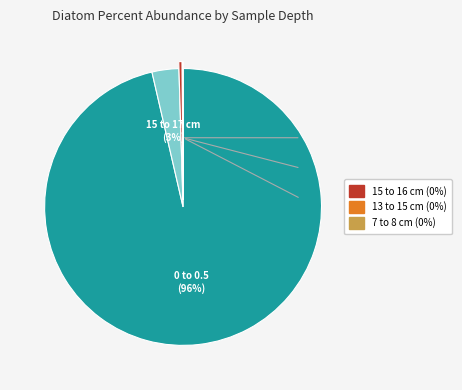

To the nearest percent, what is the average slice percentage?

20%